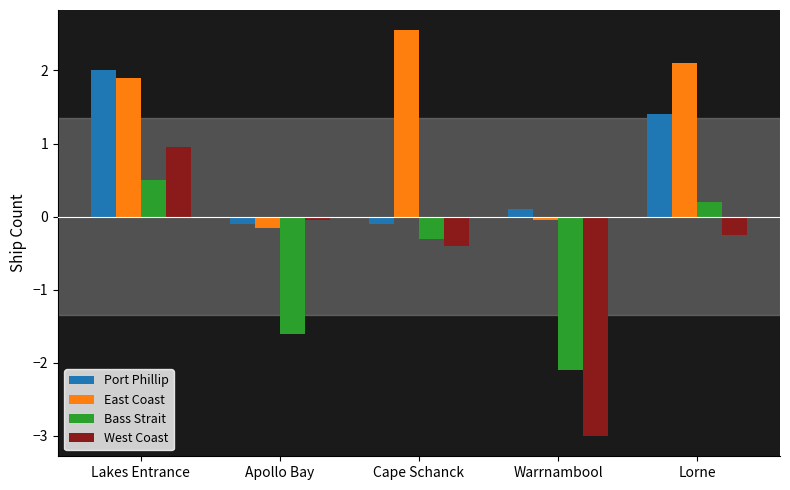

What are all the series names shown in the legend?

Port Phillip, East Coast, Bass Strait, West Coast